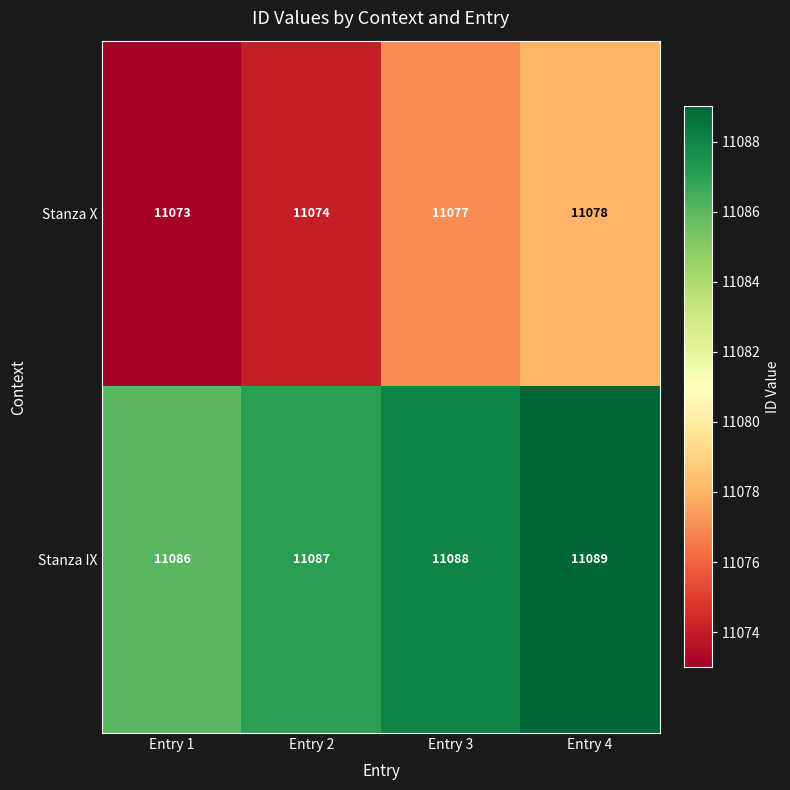

True or false: Stanza IX has a value of 11087 at Entry 2.

True